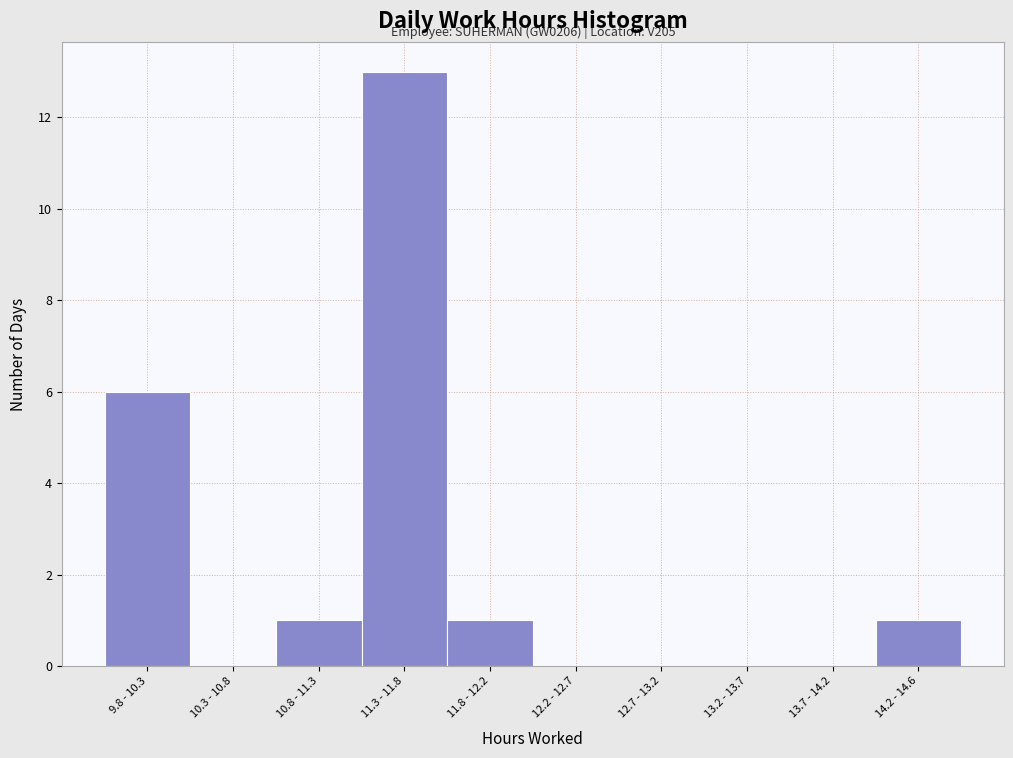

Reading right to left, extract all data points from this chart.

14.2 - 14.6=1	13.7 - 14.2=0	13.2 - 13.7=0	12.7 - 13.2=0	12.2 - 12.7=0	11.8 - 12.2=1	11.3 - 11.8=13	10.8 - 11.3=1	10.3 - 10.8=0	9.8 - 10.3=6